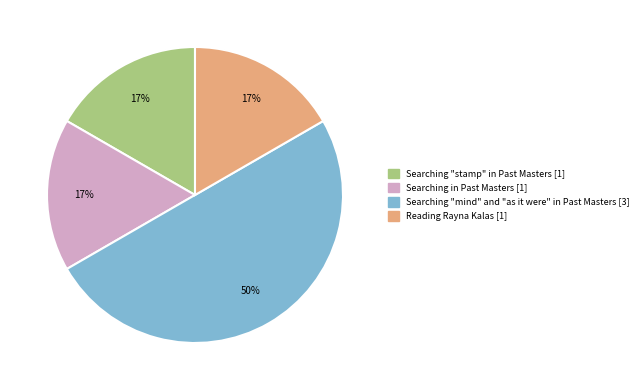

What is the ratio of the value at Searching in Past Masters to the value at Searching "stamp" in Past Masters?

1.0